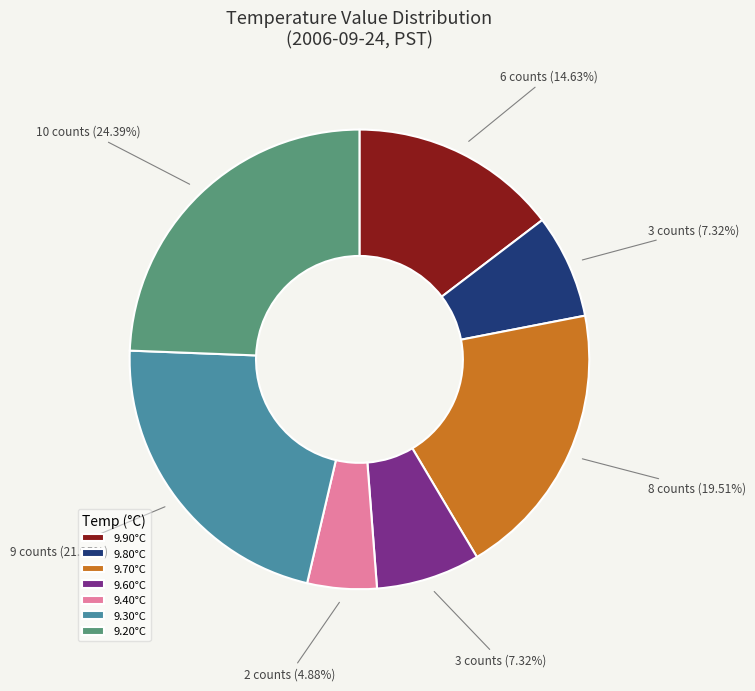

What is the ratio of the value at 9.70°C to the value at 9.90°C?

1.3